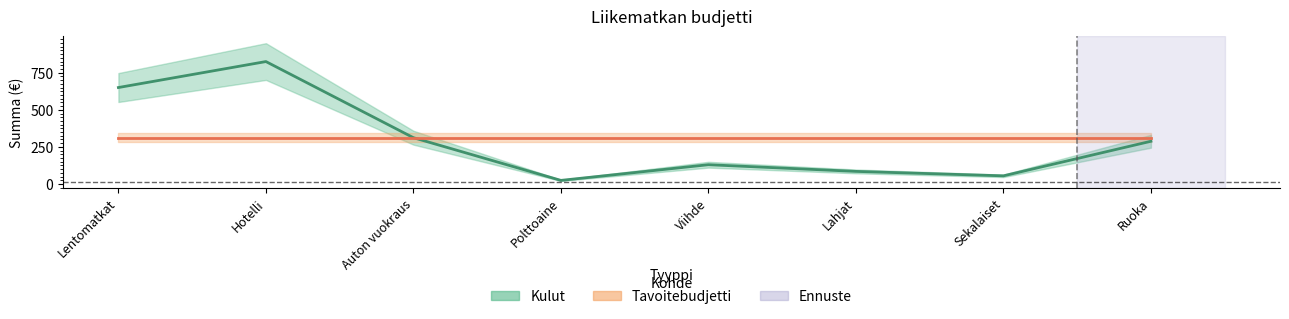

How many lines are shown in the chart?

2